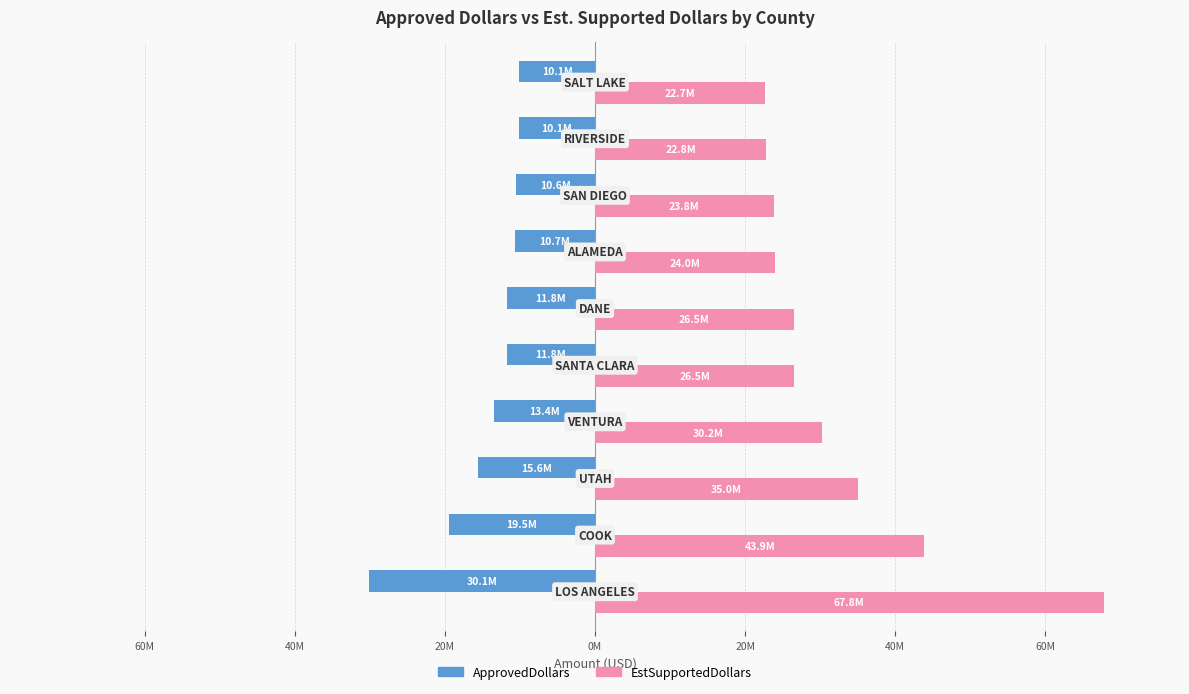

Reading right to left, extract all data points from this chart.

ApprovedDollars: -10.1	-10.1	-10.6	-10.7	-11.8	-11.8	-13.4	-15.6	-19.5	-30.1
EstSupportedDollars: 22.7	22.8	23.8	24.0	26.5	26.5	30.2	35.0	43.9	67.8